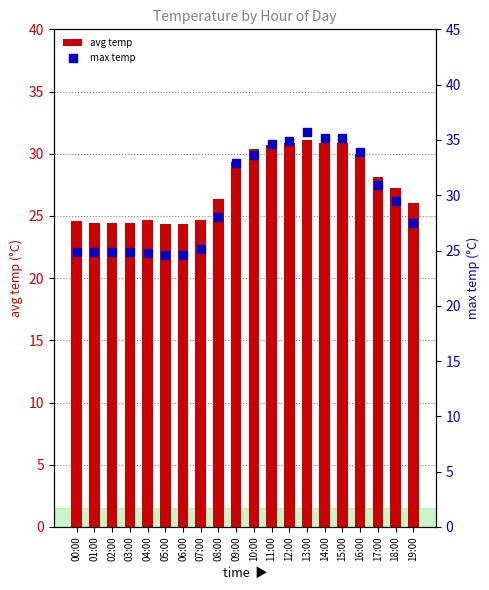

Which series has the largest total across all categories?

max temp